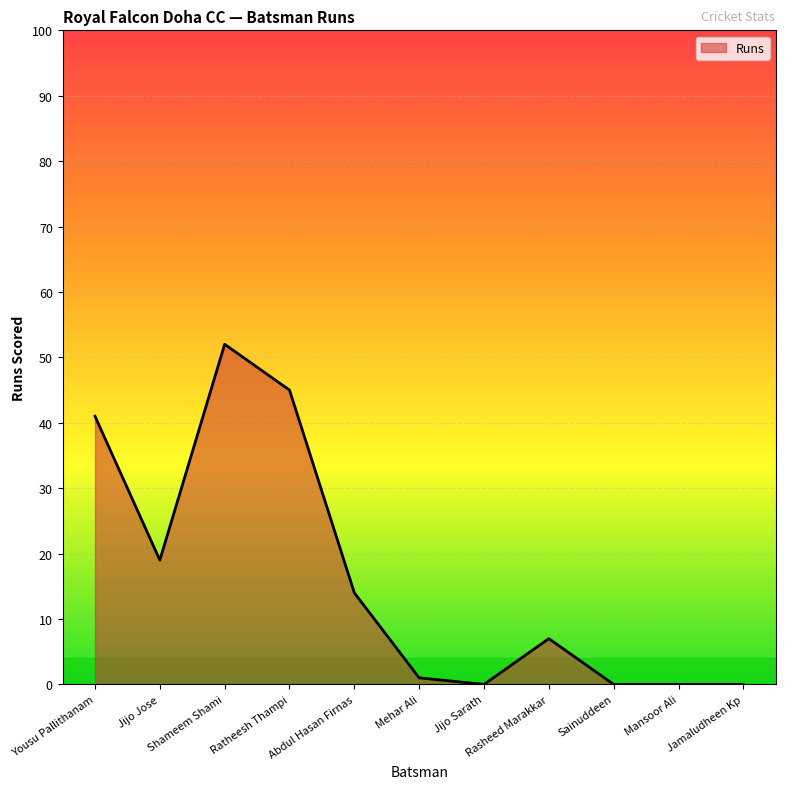

At which category does the chart reach its peak across all series?

Shameem Shami